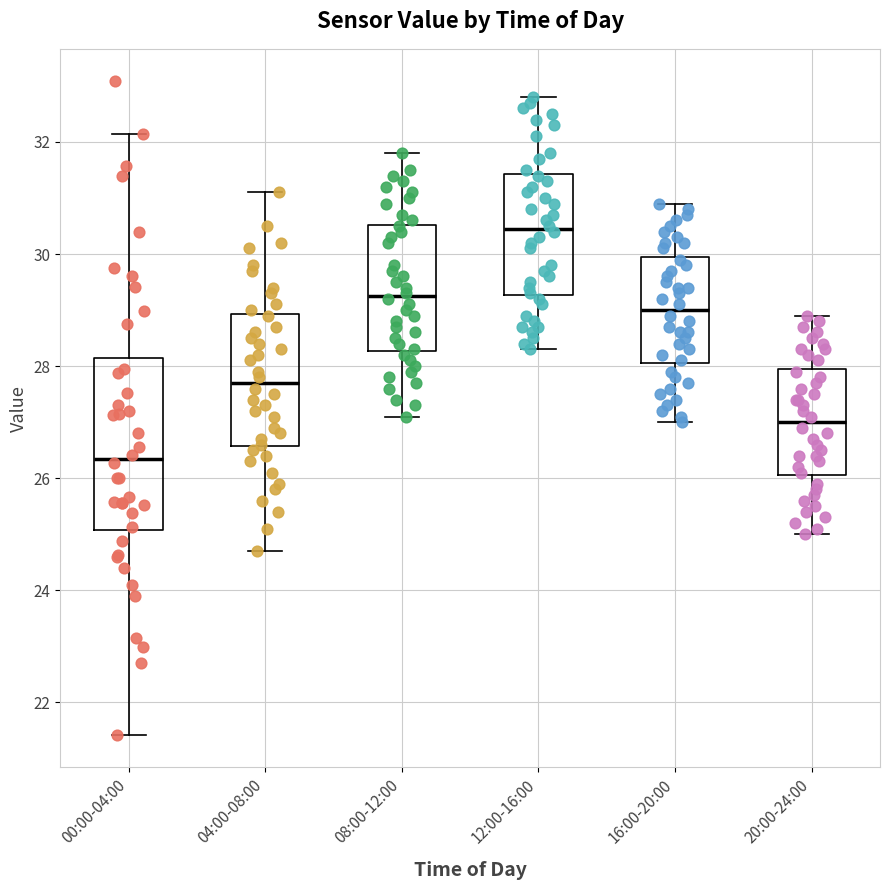

Reading left to right, read every box against the y-axis: the position of its median line, the range the box covers, and the ends of its whiskers. The values are not printed on the chart, so give them approximately, as read against the axis.

00:00-04:00: median 26.4, box 25.0 to 28.2, whiskers 21.4 to 32.2
04:00-08:00: median 27.8, box 26.6 to 29.0, whiskers 24.8 to 31.2
08:00-12:00: median 29.2, box 28.2 to 30.6, whiskers 27.2 to 31.8
12:00-16:00: median 30.4, box 29.2 to 31.4, whiskers 28.4 to 32.8
16:00-20:00: median 29.0, box 28.0 to 30.0, whiskers 27.0 to 31.0
20:00-24:00: median 27.0, box 26.0 to 28.0, whiskers 25.0 to 29.0